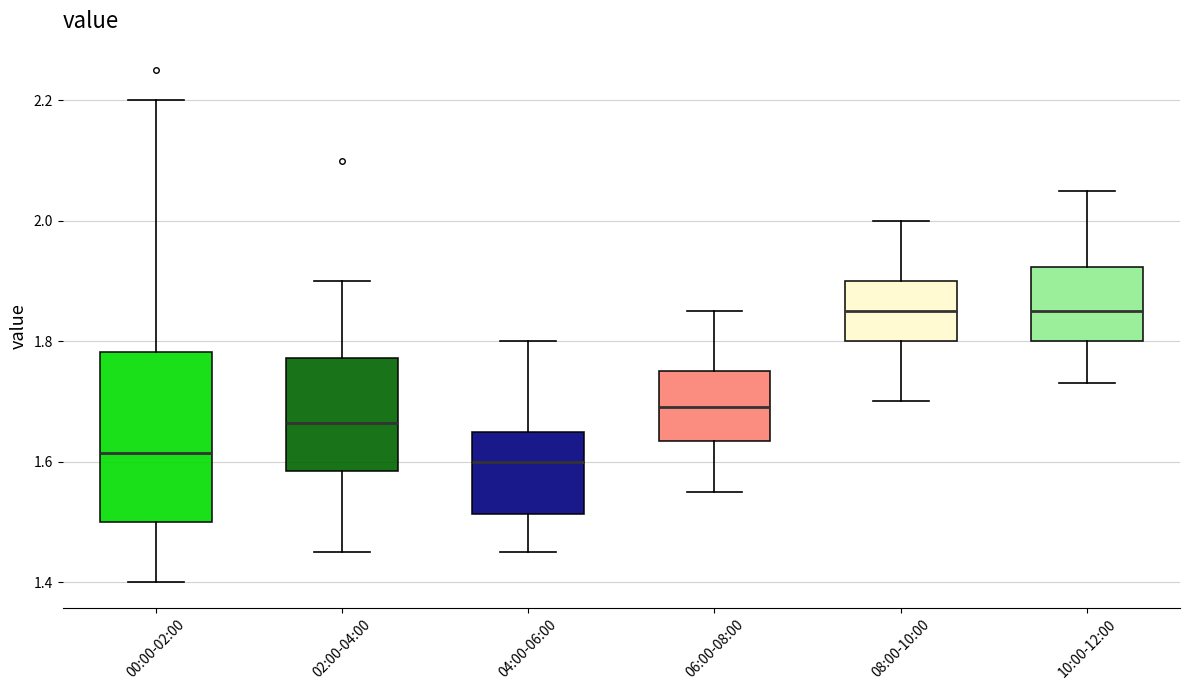

Reading left to right, read every box against the y-axis: the position of its median line, the range the box covers, and the ends of its whiskers. The values are not printed on the chart, so give them approximately, as read against the axis.

00:00-02:00: median 1.62, box 1.50 to 1.78, whiskers 1.40 to 2.20
02:00-04:00: median 1.66, box 1.58 to 1.78, whiskers 1.46 to 1.90
04:00-06:00: median 1.60, box 1.52 to 1.66, whiskers 1.46 to 1.80
06:00-08:00: median 1.70, box 1.64 to 1.76, whiskers 1.56 to 1.86
08:00-10:00: median 1.86, box 1.80 to 1.90, whiskers 1.70 to 2.00
10:00-12:00: median 1.86, box 1.80 to 1.92, whiskers 1.74 to 2.06